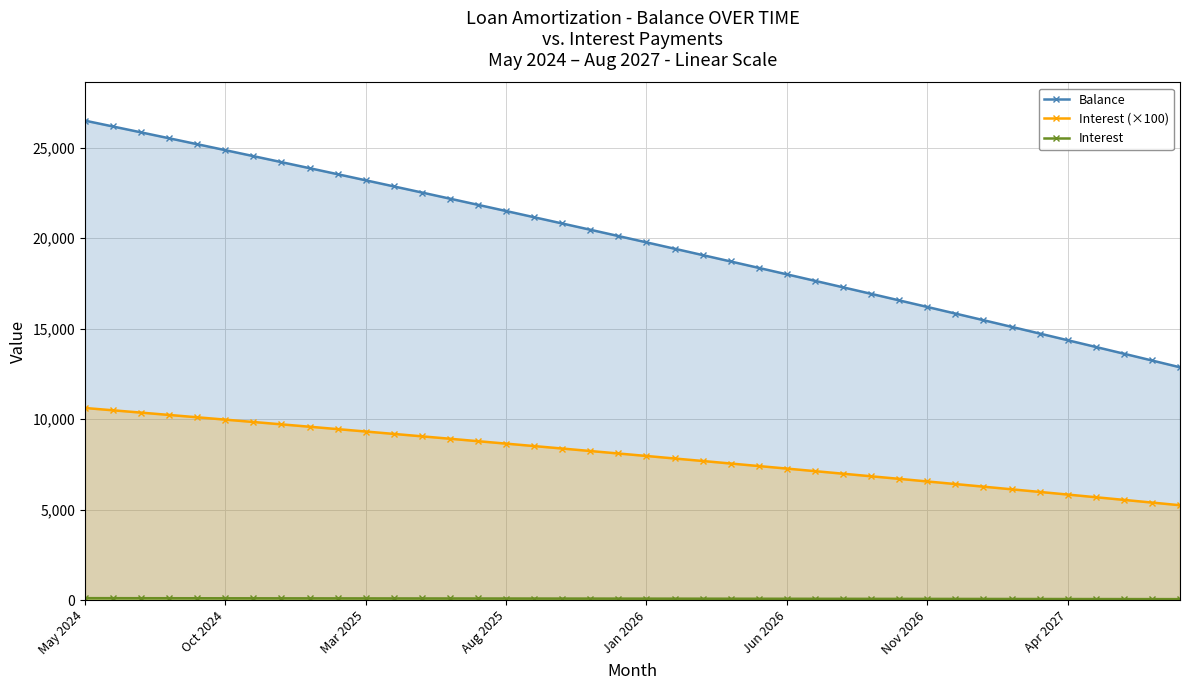

What position from the left is 23?

24